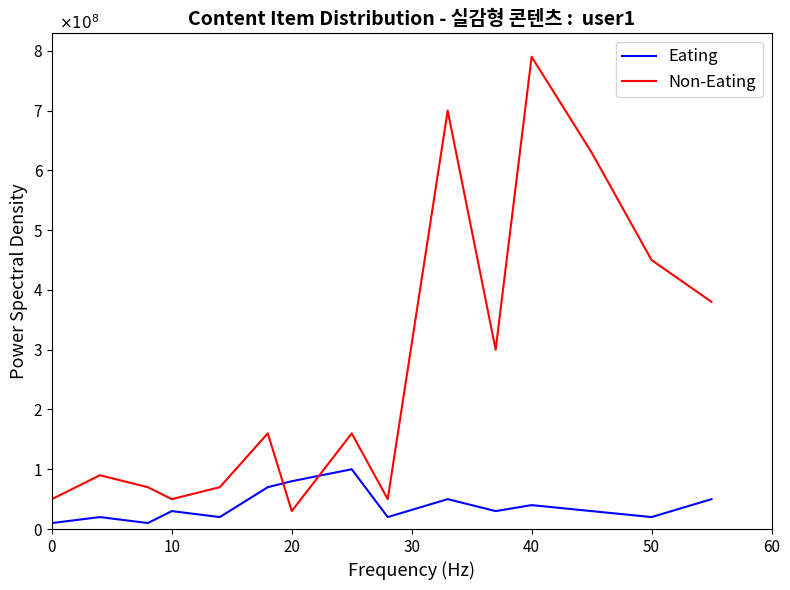

How many times do Non-Eating and Eating cross each other?

2